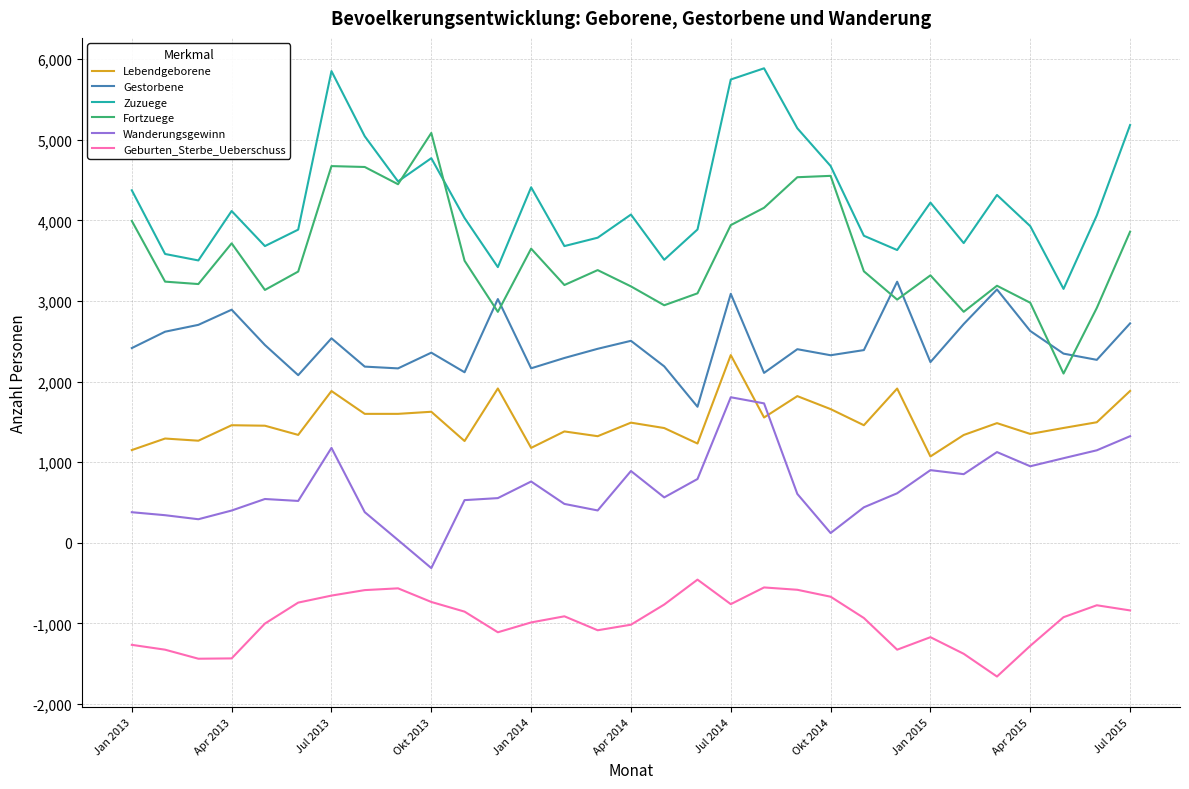

Count the number of data series in this chart.

6